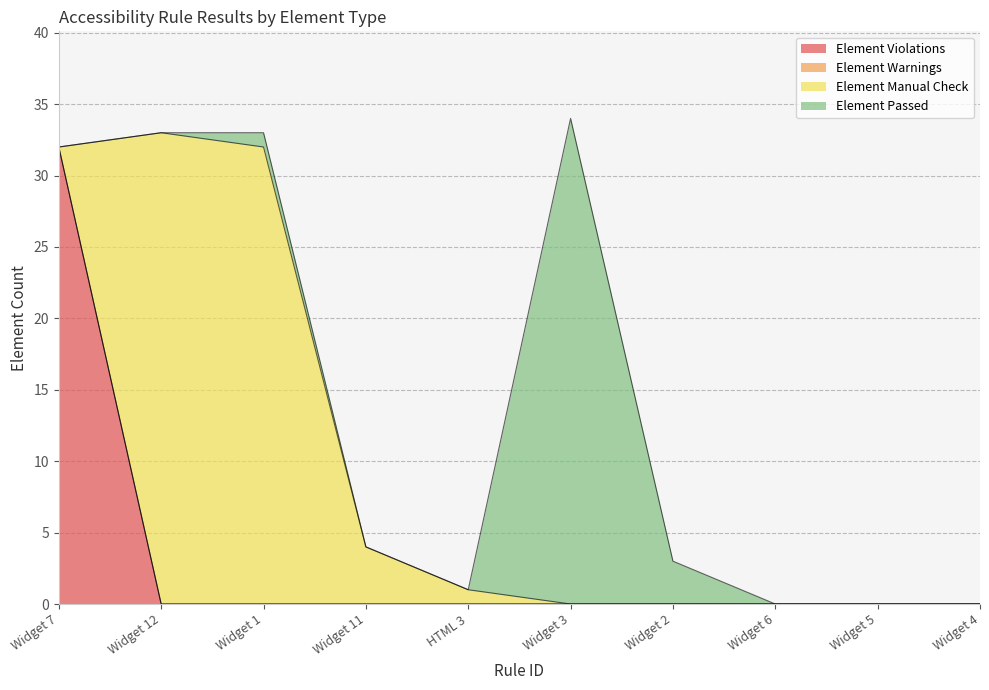

At which label does Element Passed reach its peak?

Widget 3